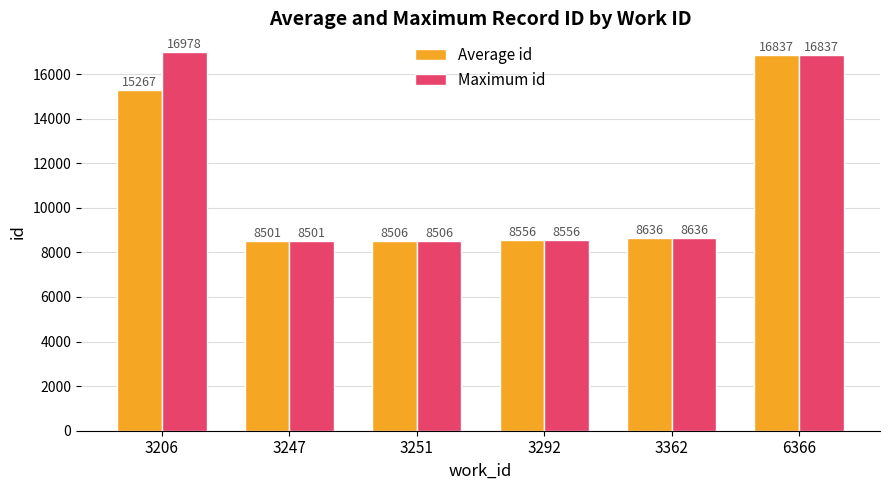

How many bars are there in total?

12